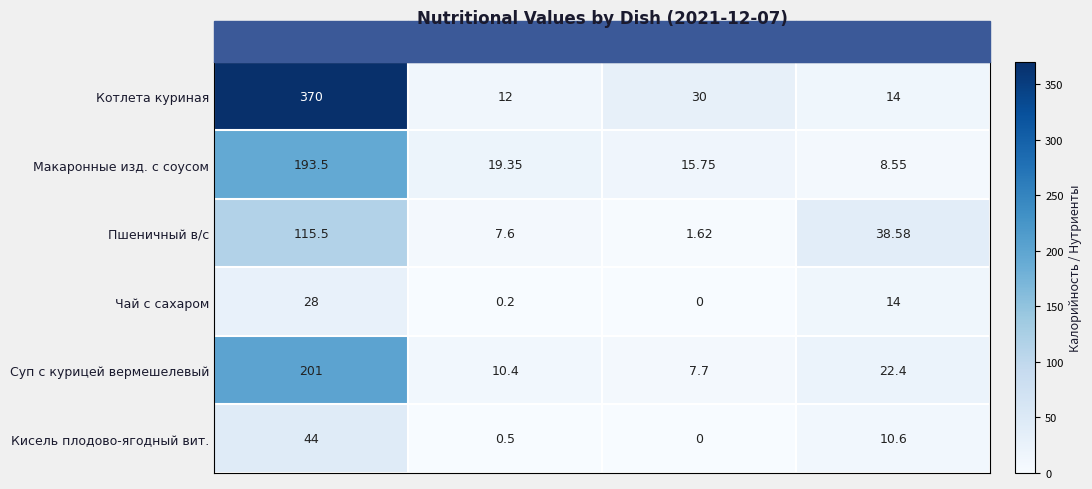

At how many categories does at least one series exceed 203?

1